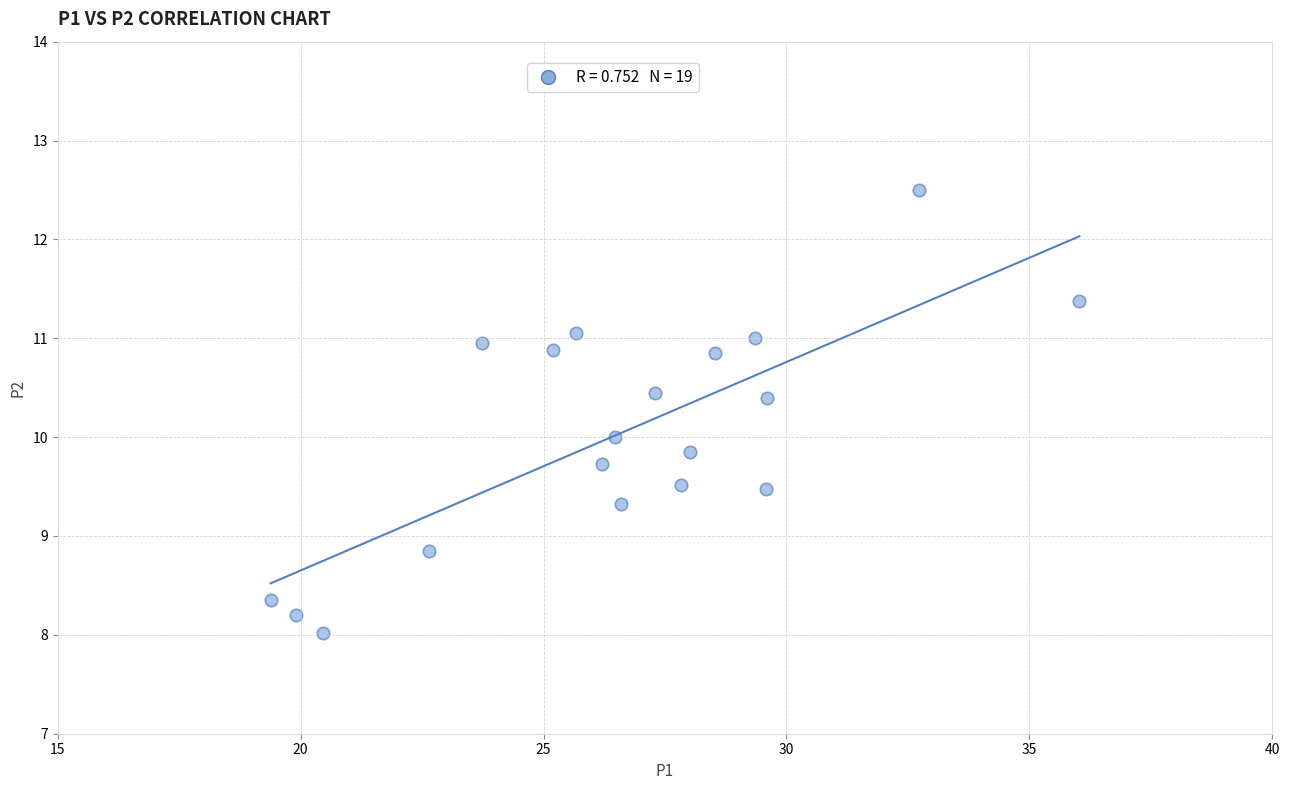

What is the range of Y values (max minus min)?

4.5